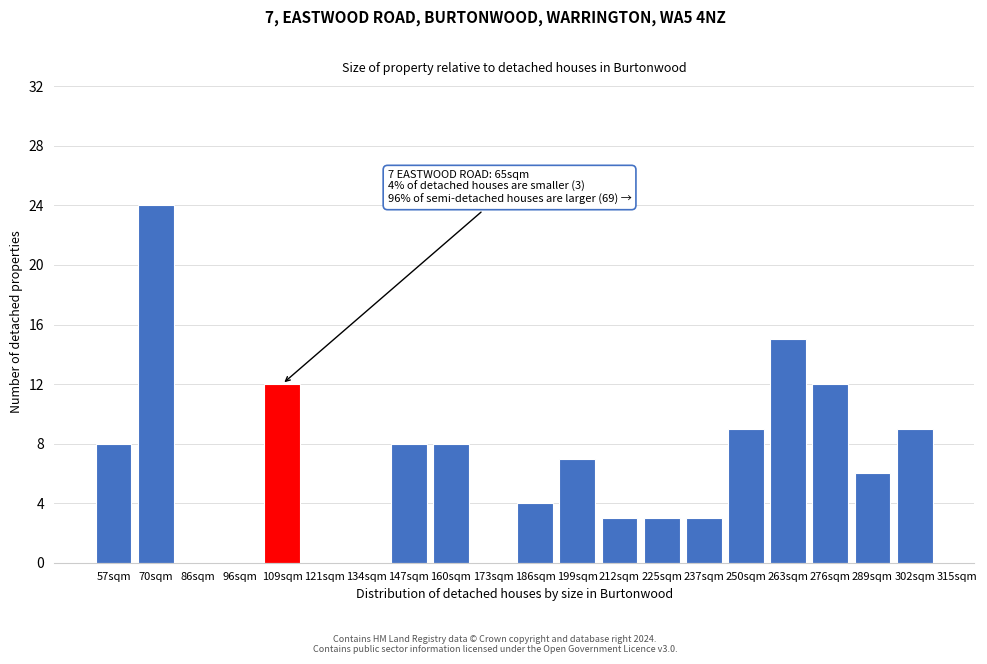

Reading left to right, transcribe all the data shown in this chart.

57sqm=8	70sqm=24	86sqm=0	96sqm=0	109sqm=12	121sqm=0	134sqm=0	147sqm=8	160sqm=8	173sqm=0	186sqm=4	199sqm=7	212sqm=3	225sqm=3	237sqm=3	250sqm=9	263sqm=15	276sqm=12	289sqm=6	302sqm=9